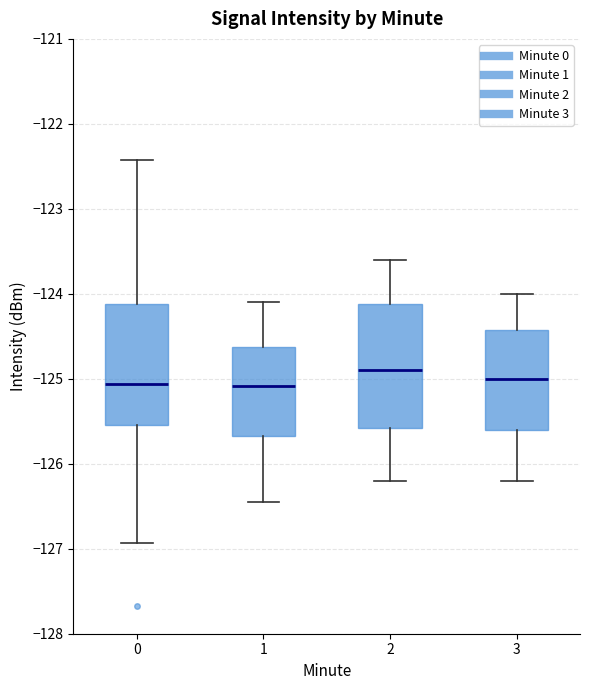

Where is the lower edge of the box at x = 1 on the y-axis? The values are not printed on the chart, so give them approximately, as read against the axis.

-125.7